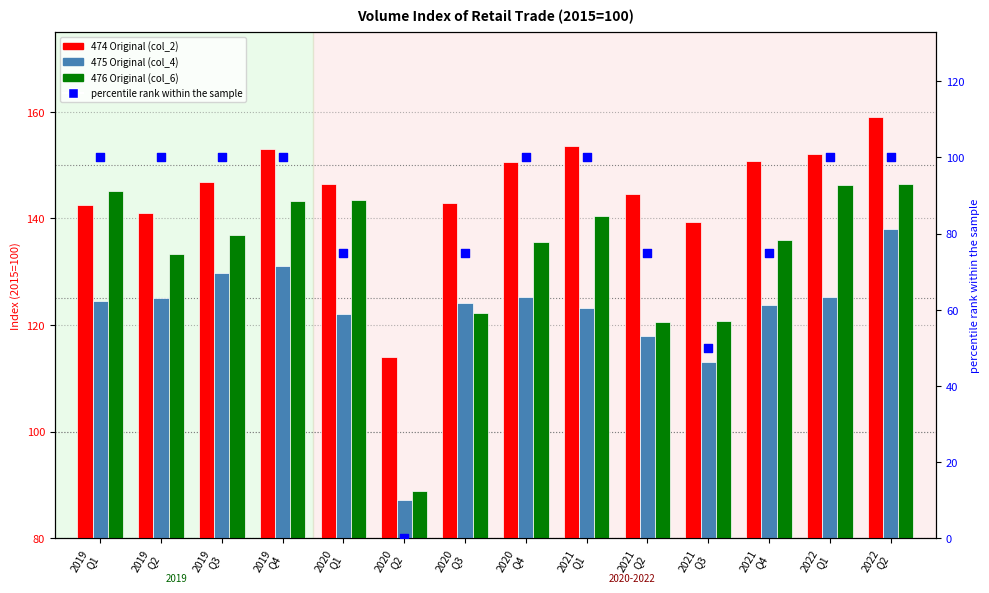

At which category is the sum across all series the highest?

2022
Q2